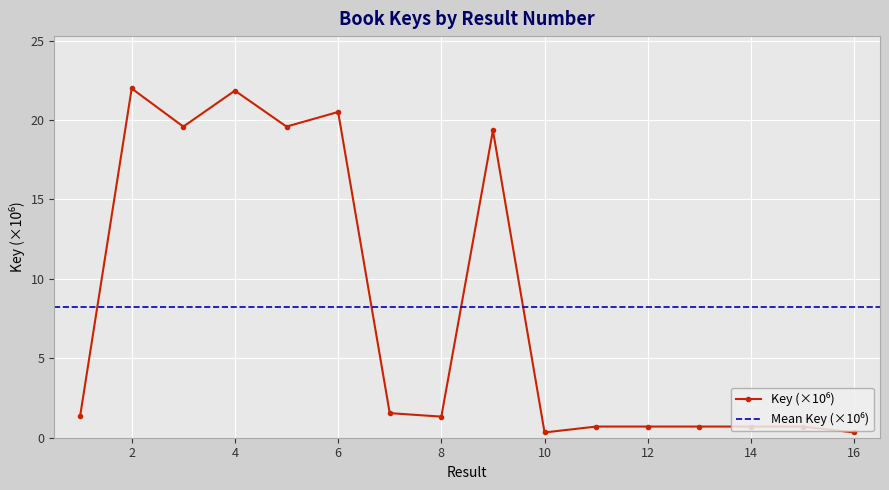

True or false: the data shows 0.3 at 16.

True